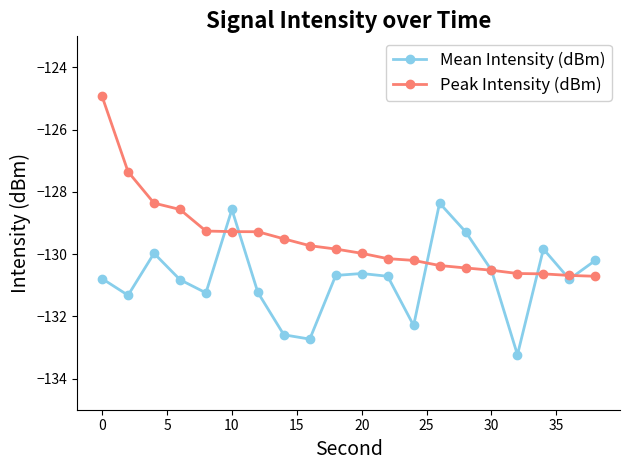

True or false: Mean Intensity (dBm) has more than 2 interior local peaks.

True